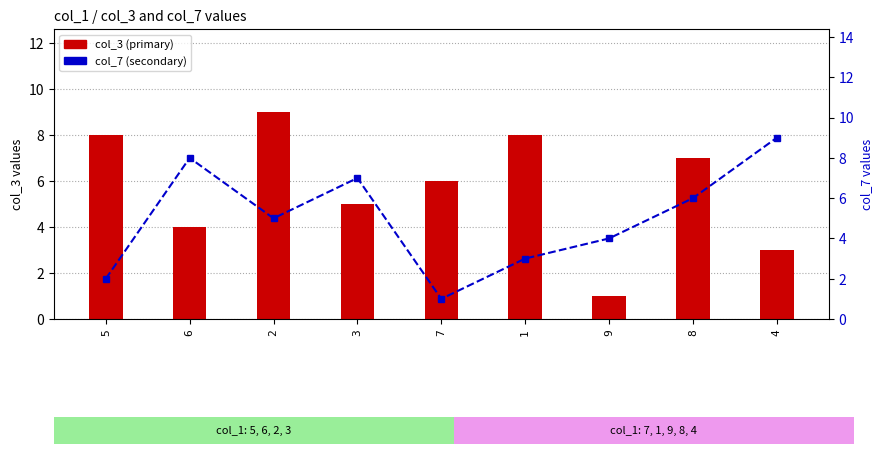

Which series has the largest total across all categories?

col_3